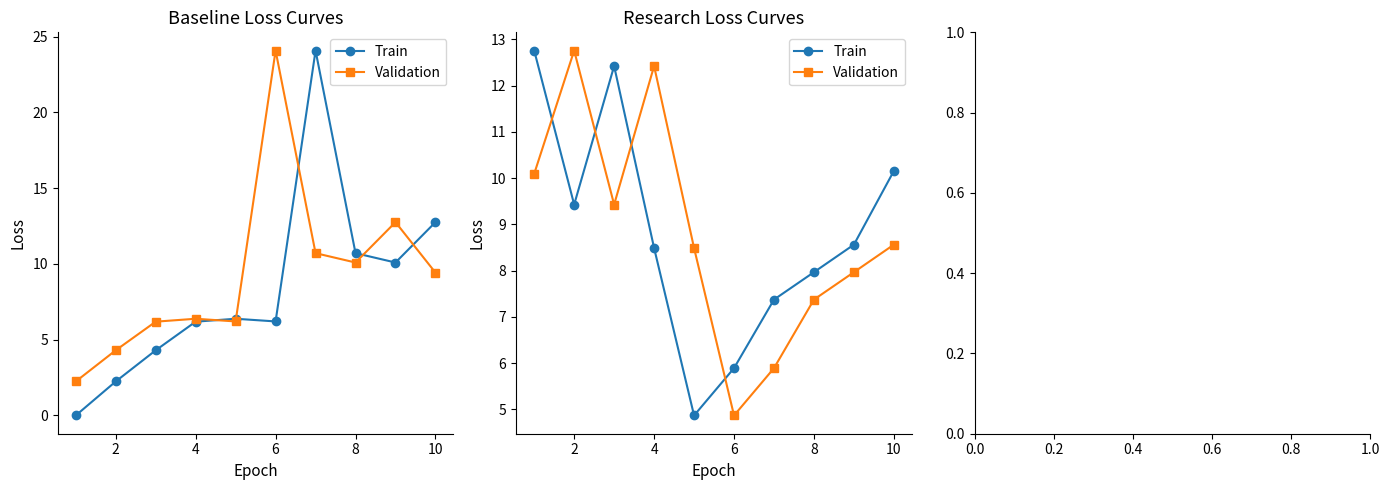

How many distinct data groups are displayed?

2